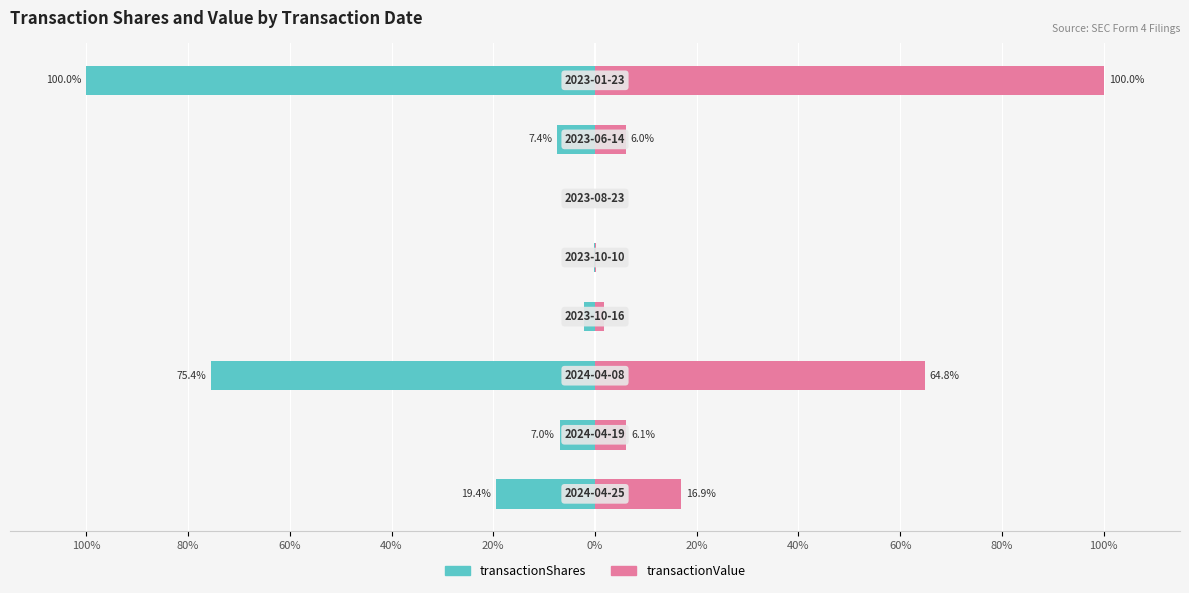

How many bars are there in each group?

2